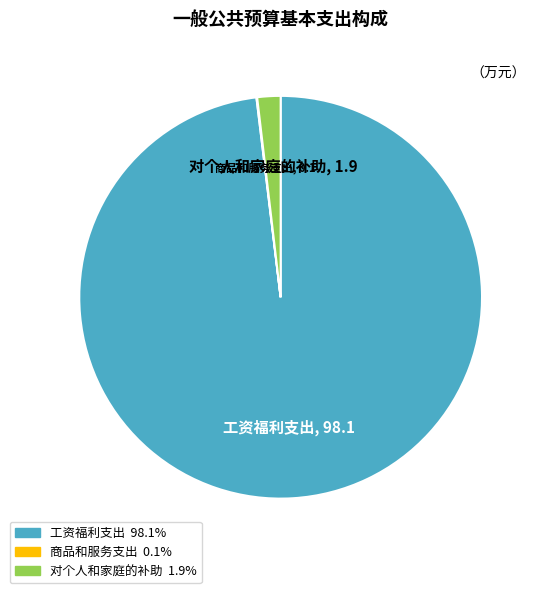

Is there a majority slice in this chart?

Yes